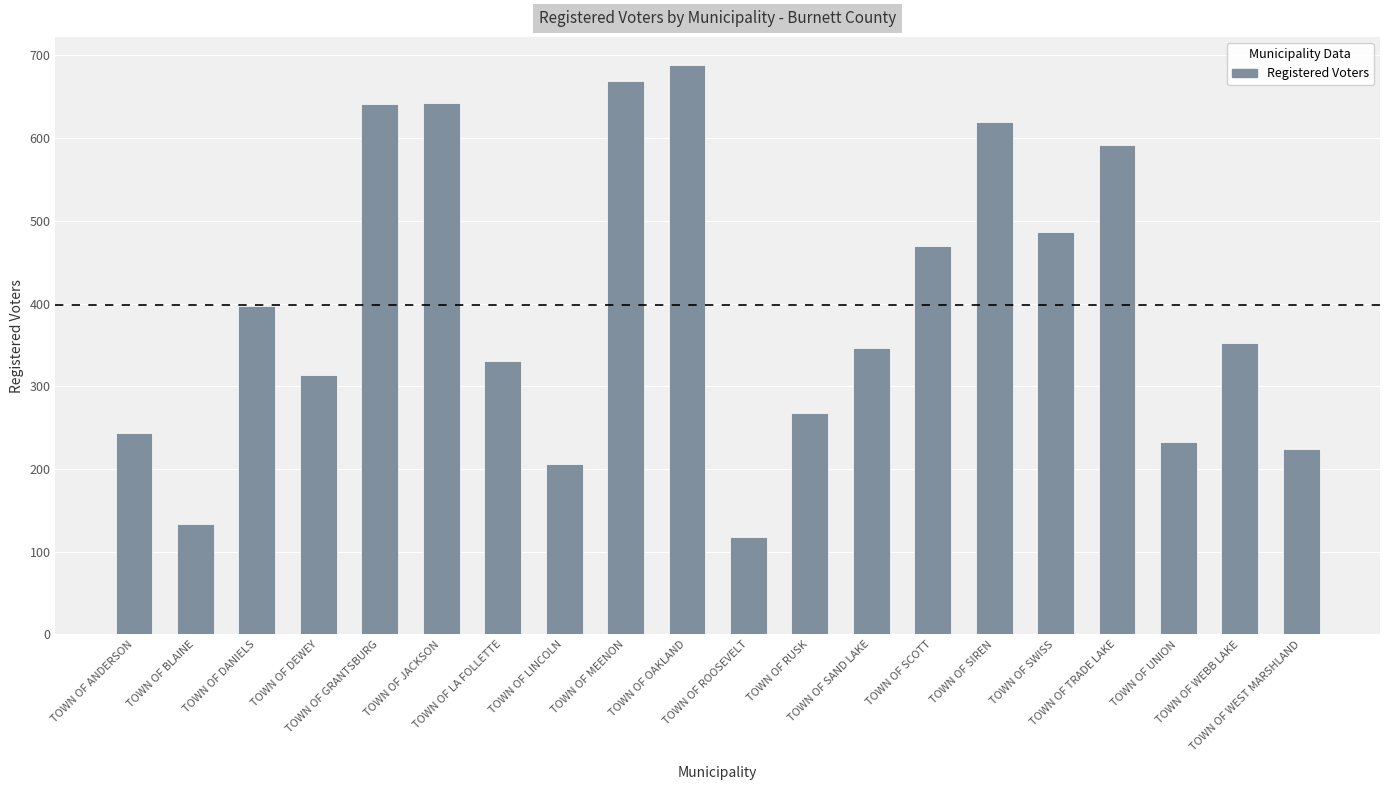

At which category does the chart reach its peak across all series?

TOWN OF OAKLAND